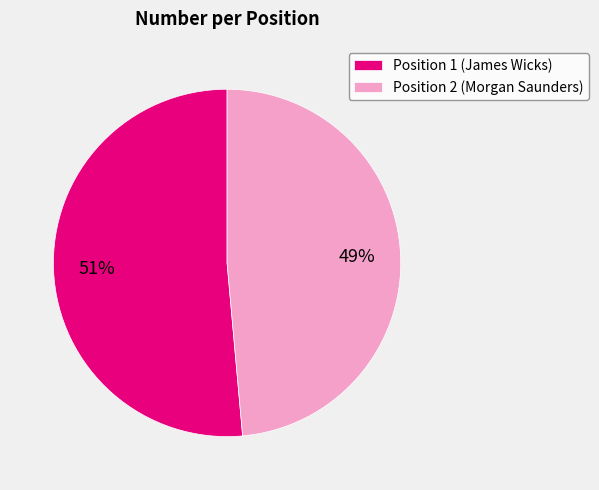

The Position 1 (James Wicks) slice represents 65% of the pie. True or false?

False